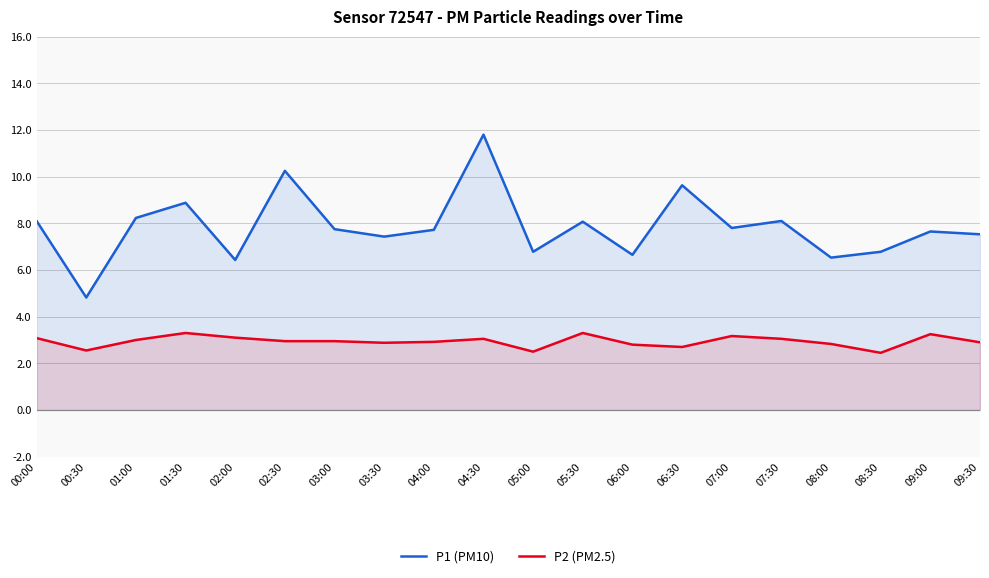

In P2 (PM2.5), how many points are higher than both neighbors (excluding endpoints)?

5